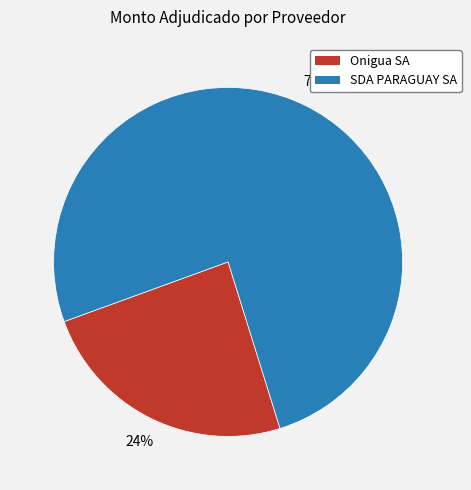

Is the sum of Onigua SA and SDA PARAGUAY SA greater than half?

Yes